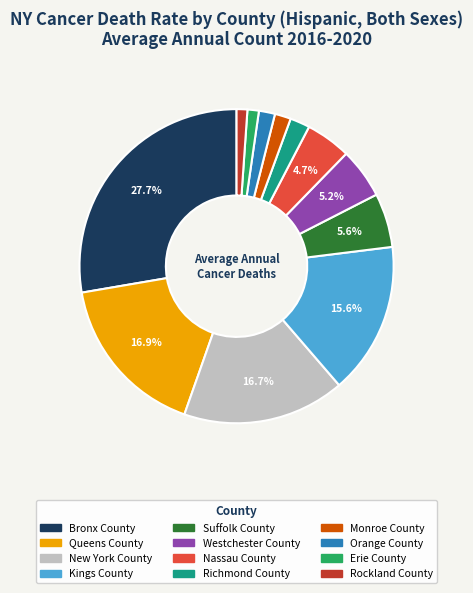

Does Westchester County account for over 50% of the chart?

No